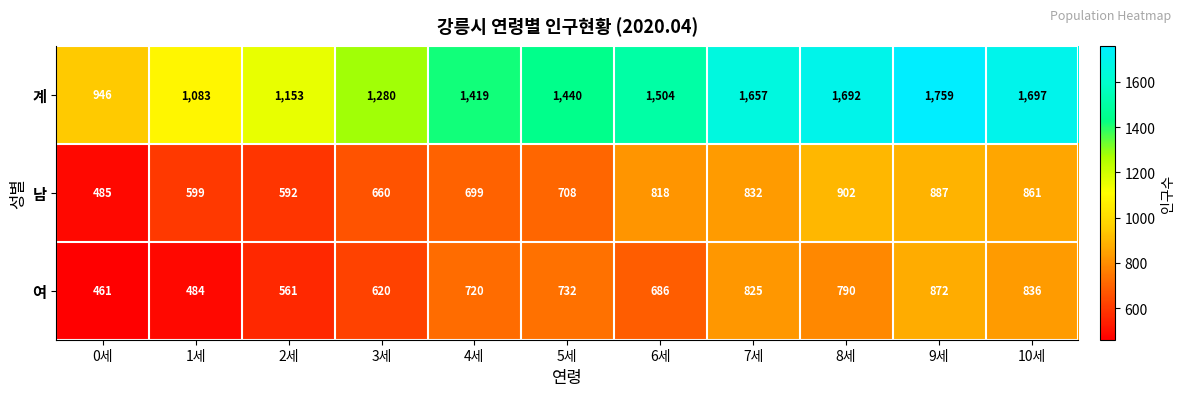

What is the total value across all series at 6세?

3008